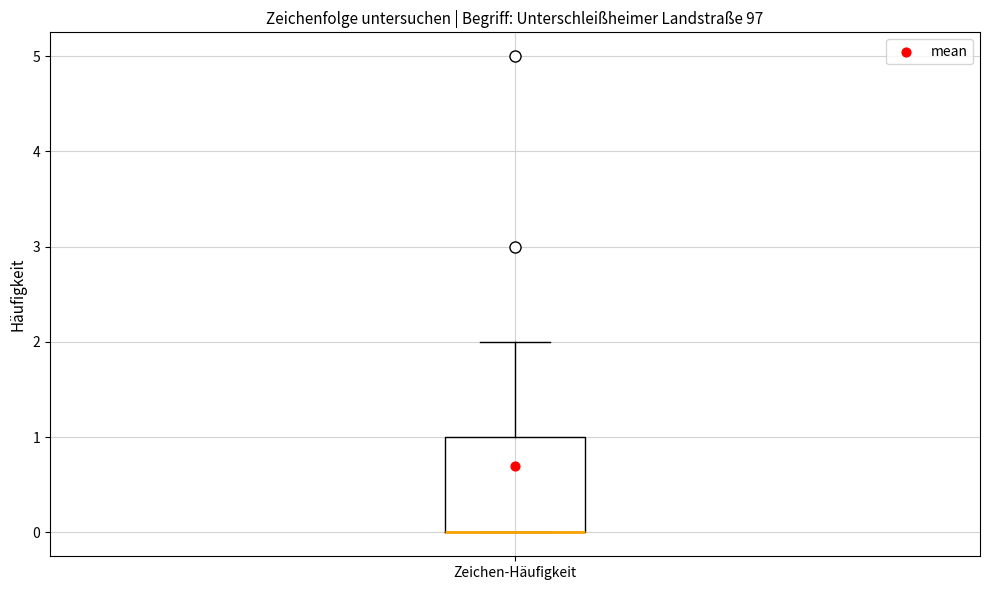

Read this box plot against the y-axis: the position of the median line, the range covered by the box, and the ends of both whiskers. The values are not printed on the chart, so give them approximately, as read against the axis.

median 0 (drawn on the box's lower edge), box 0 to 1, whiskers 0 to 2